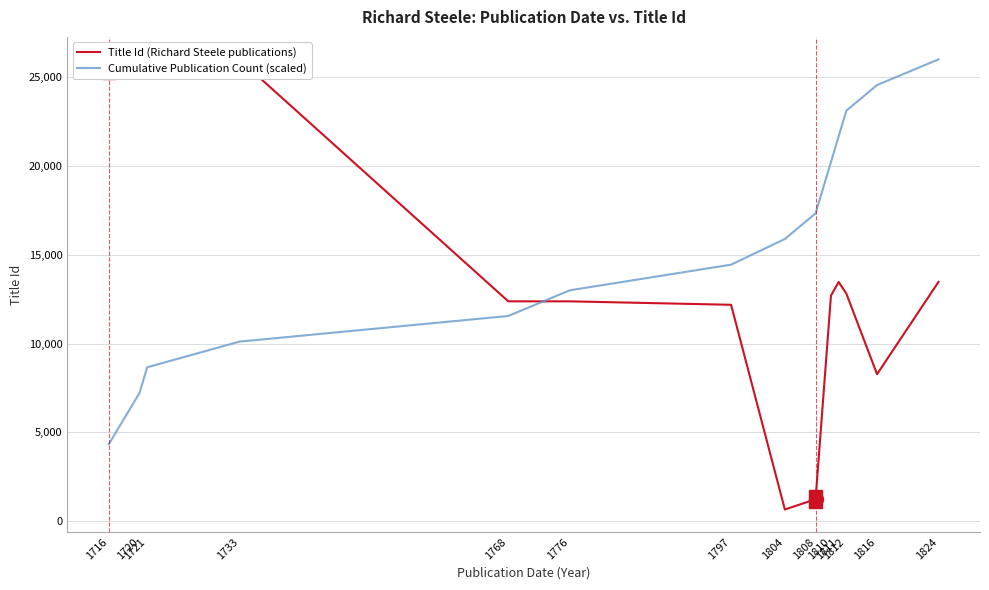

List the labels in order of value, largest first.

1720, 1720, 1733, 1716, 1721, 1716, 1716, 1824, 1811, 1812, 1810, 1810, 1768, 1776, 1797, 1816, 1808, 1804